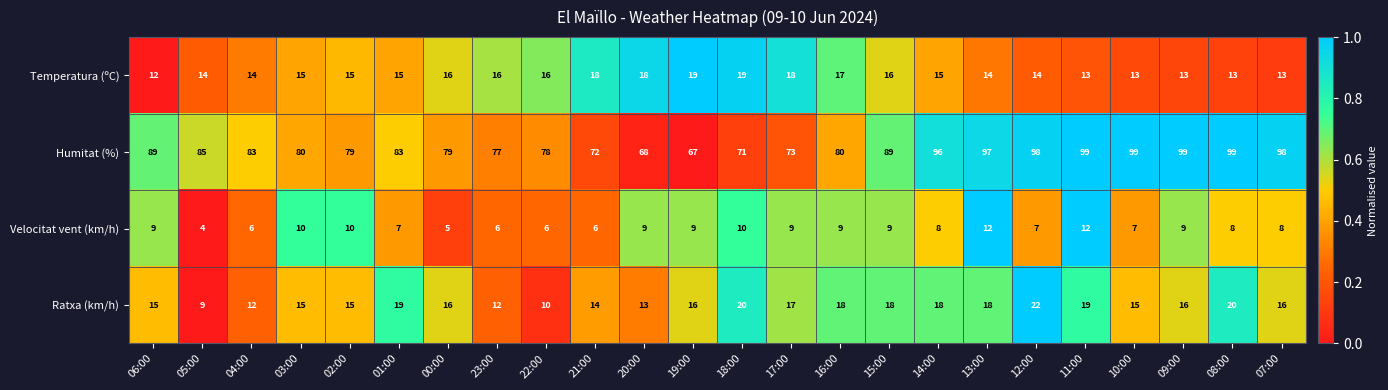

Which series has the largest range (max minus min)?

Humitat (%)